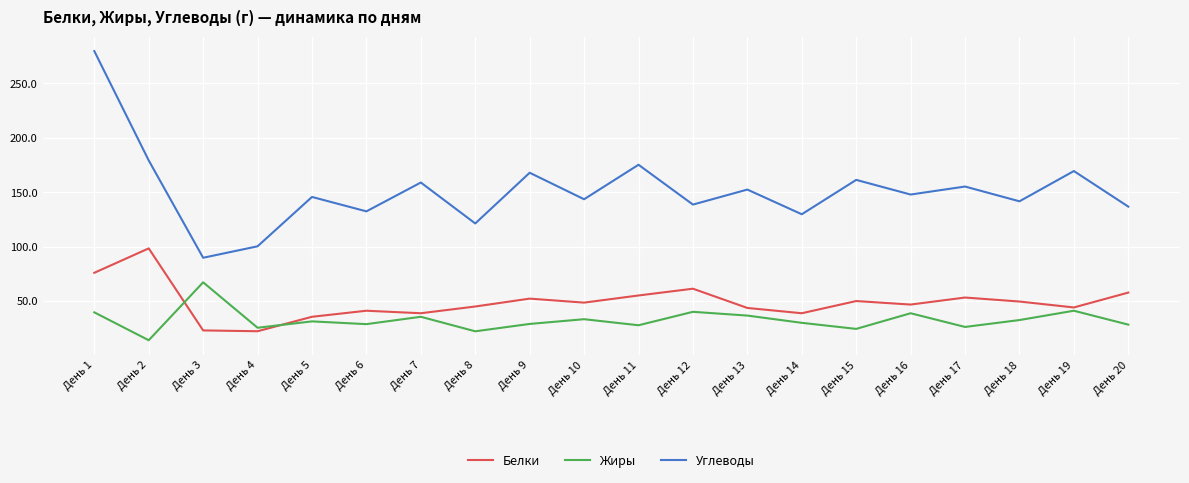

In Жиры, how many points are lower than both neighbors (excluding endpoints)?

7